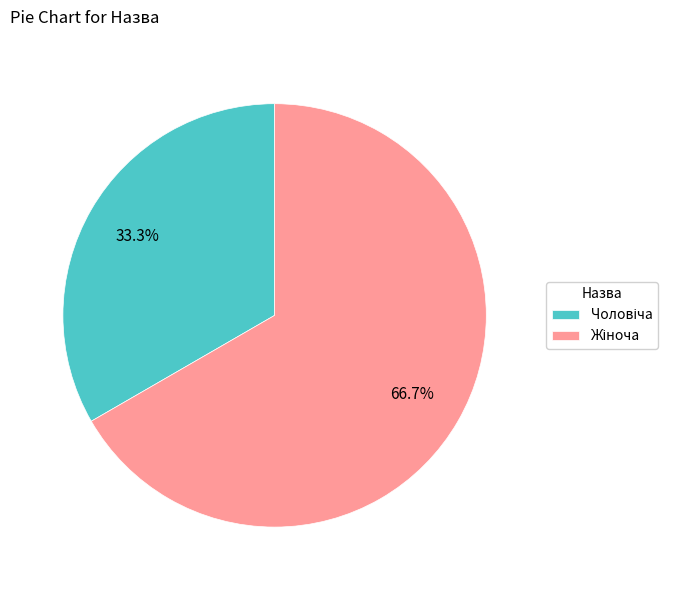

To the nearest percent, what is the difference between the largest and smallest slice percentages?

33%